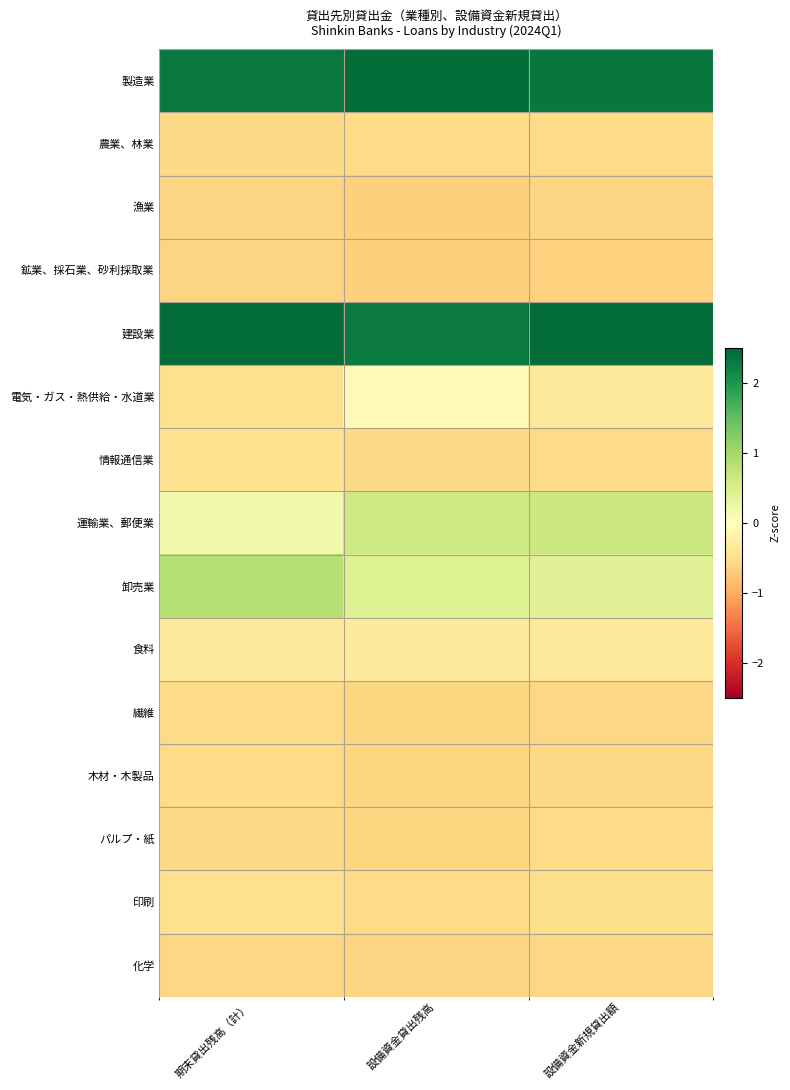

At how many categories does at least one series exceed 2?

3